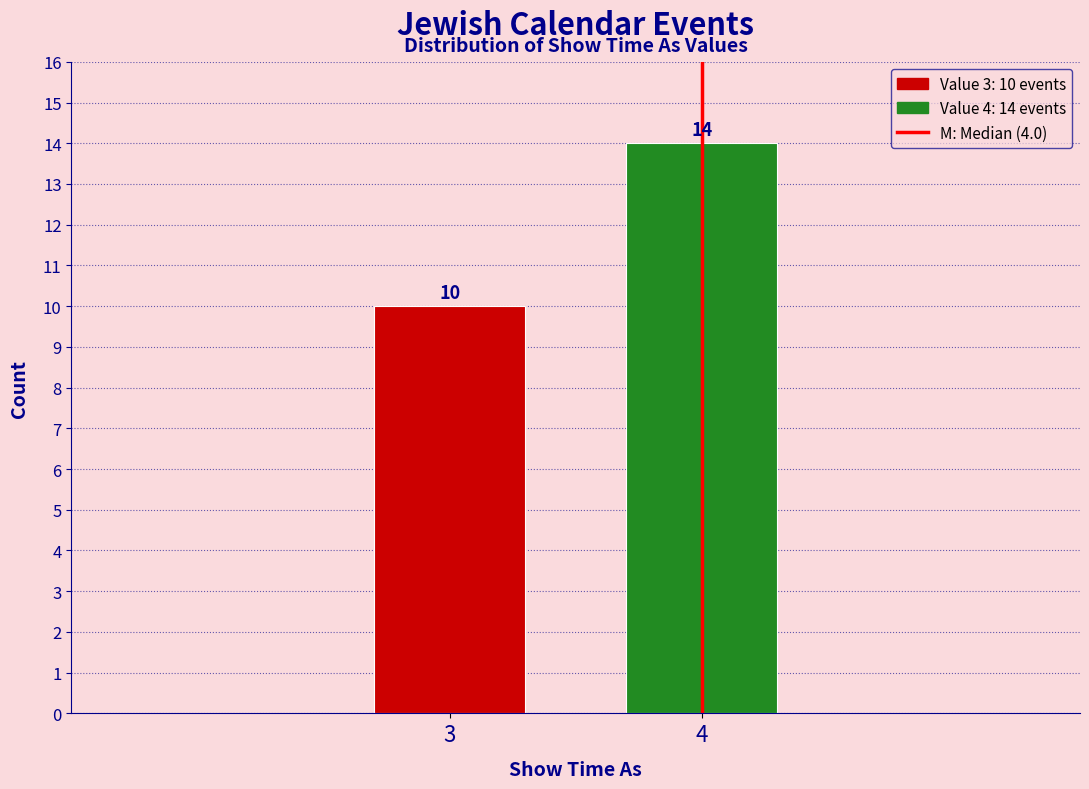

Reading right to left, transcribe all the data shown in this chart.

14	10